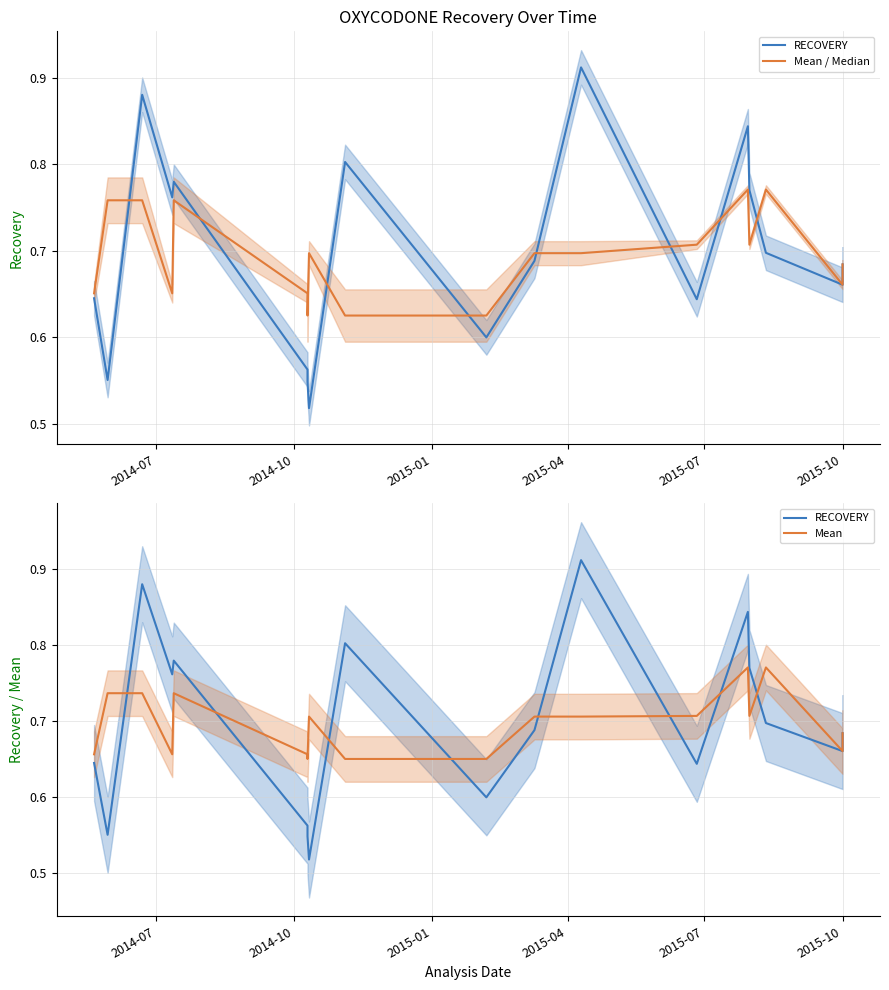

What is the sum of all Mean / Median values?

12.5